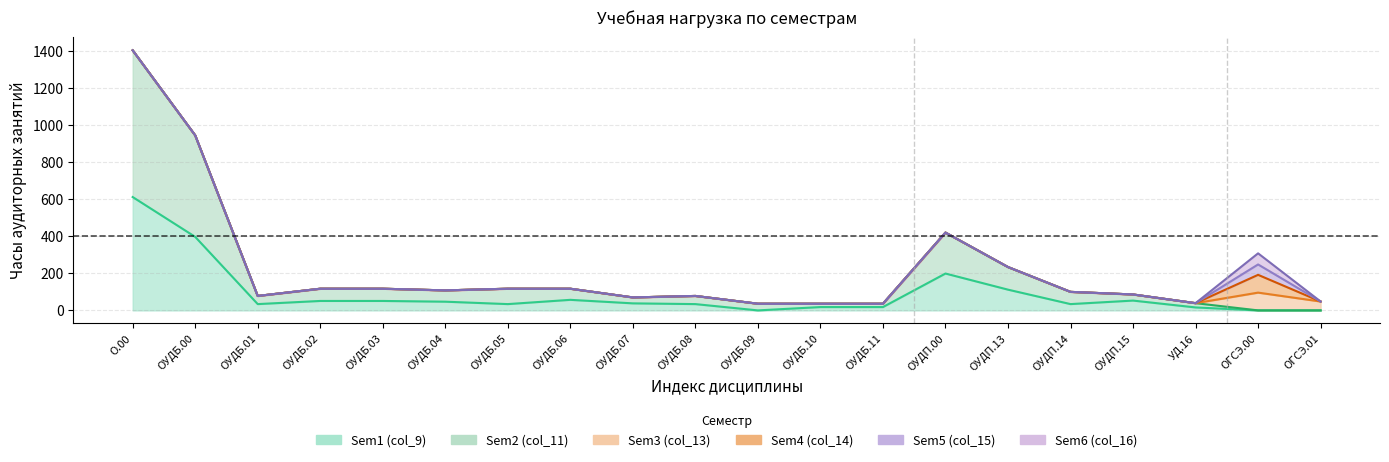

Where do Sem3 (col_13) and Sem1 (col_9) first cross each other?

УД.16 and ОГСЭ.00